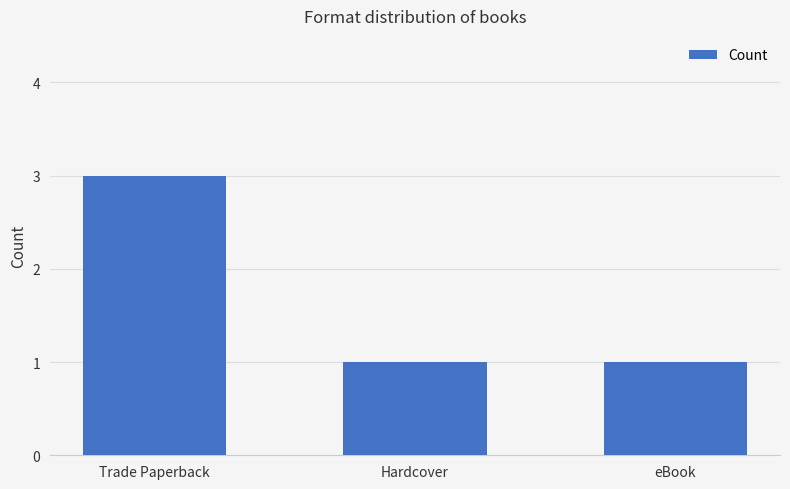

Is it true that the value at Trade Paperback is 5?

False